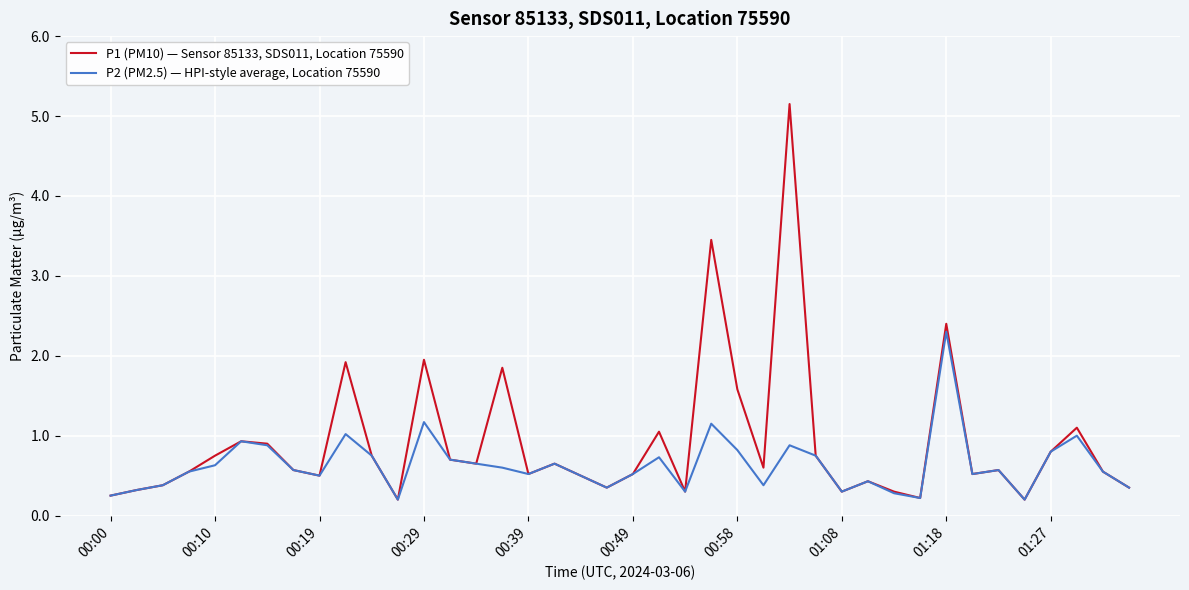

Which series has the largest total across all categories?

P1 (PM10) — Sensor 85133, SDS011, Location 75590